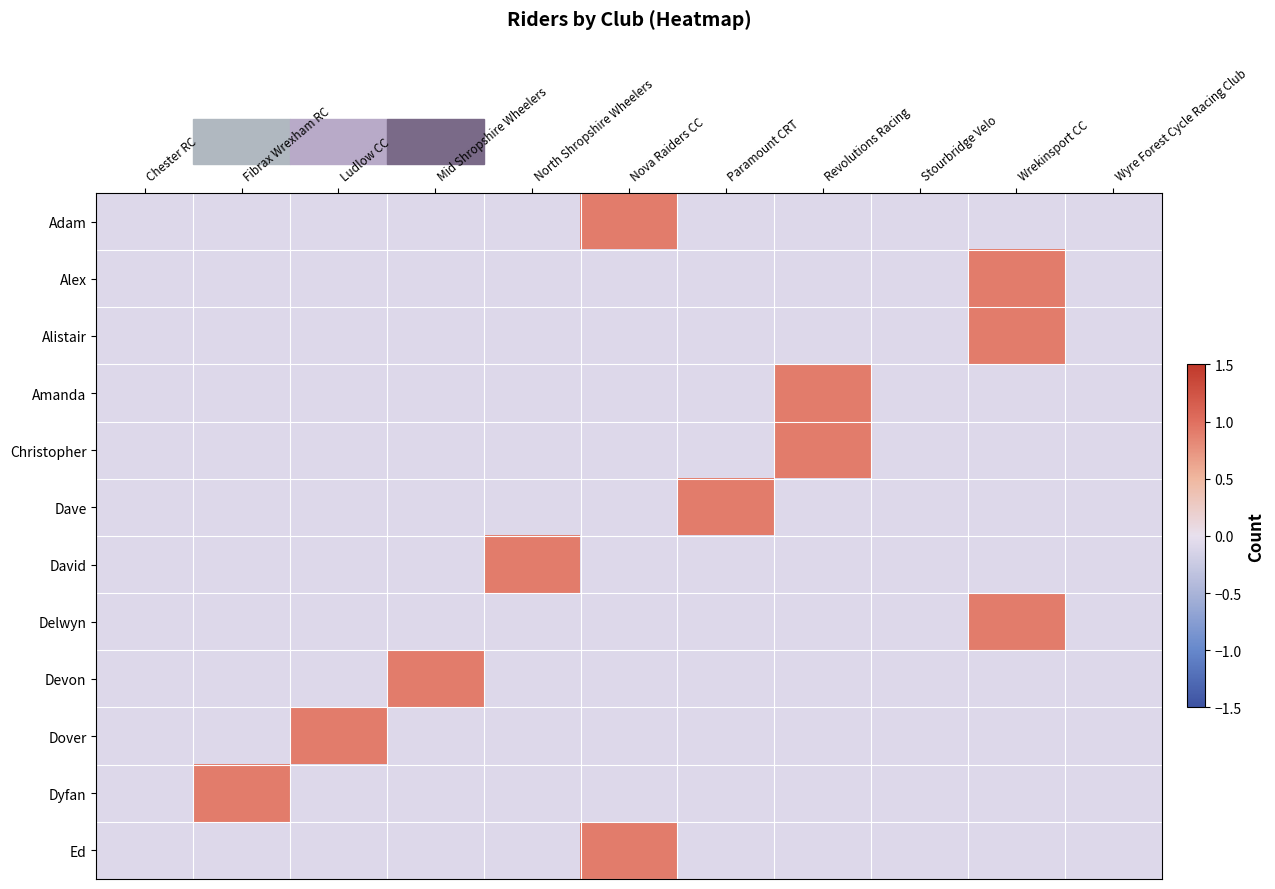

Which series has the widest spread of values?

Adam